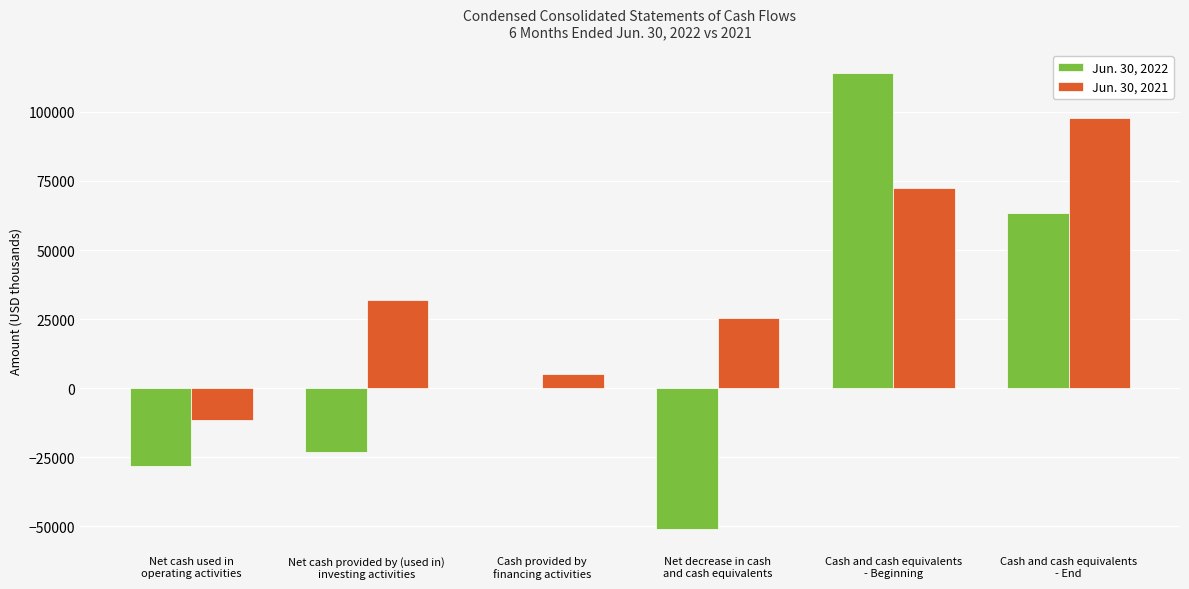

Reading left to right, list all the values displayed in this chart.

Jun. 30, 2022: -28034	-23059	189	-50904	114141	63237
Jun. 30, 2021: -11455	32000	4939	25484	72310	97794